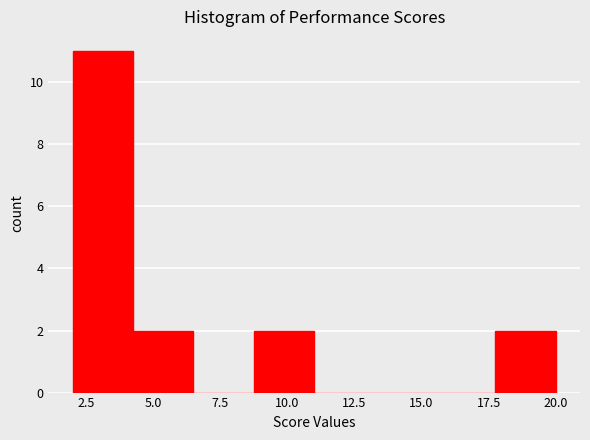

How tall is the bar that spans 2.00 to 4.25 on the x-axis? Neither the bar edges nor the heights are printed on the chart, so give them approximately, as read against the axes.

11